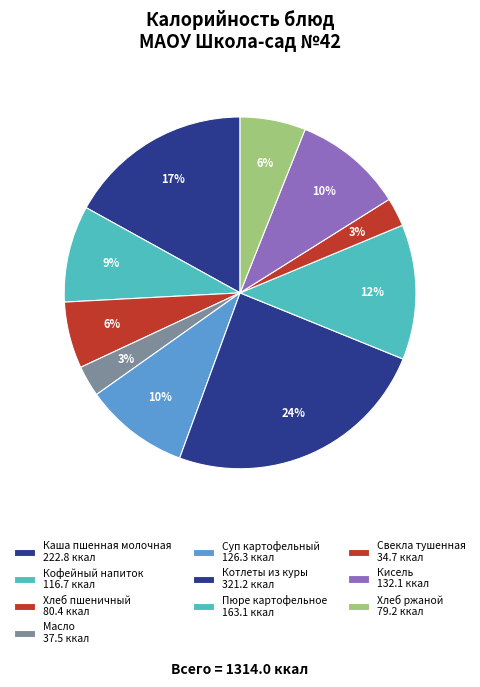

Between Каша пшенная молочная and Свекла тушенная, which is larger?

Каша пшенная молочная